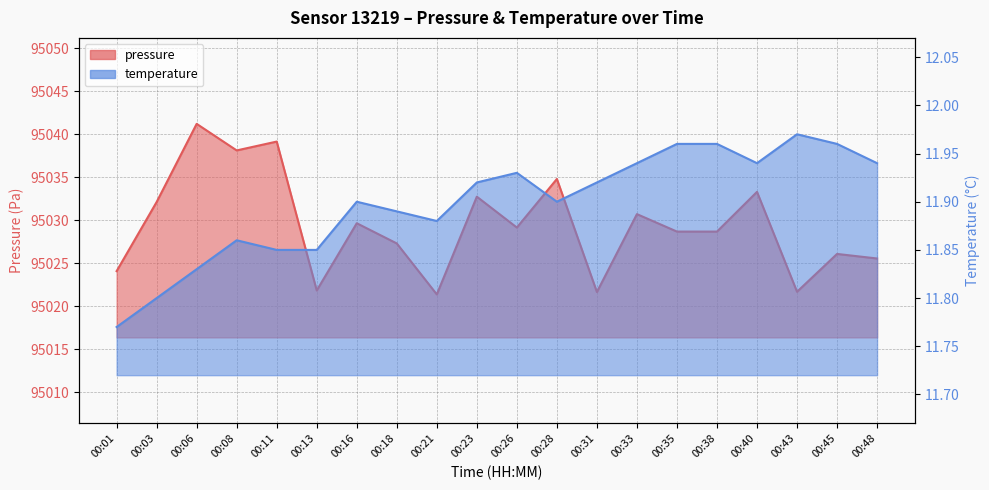

How many distinct data groups are displayed?

2